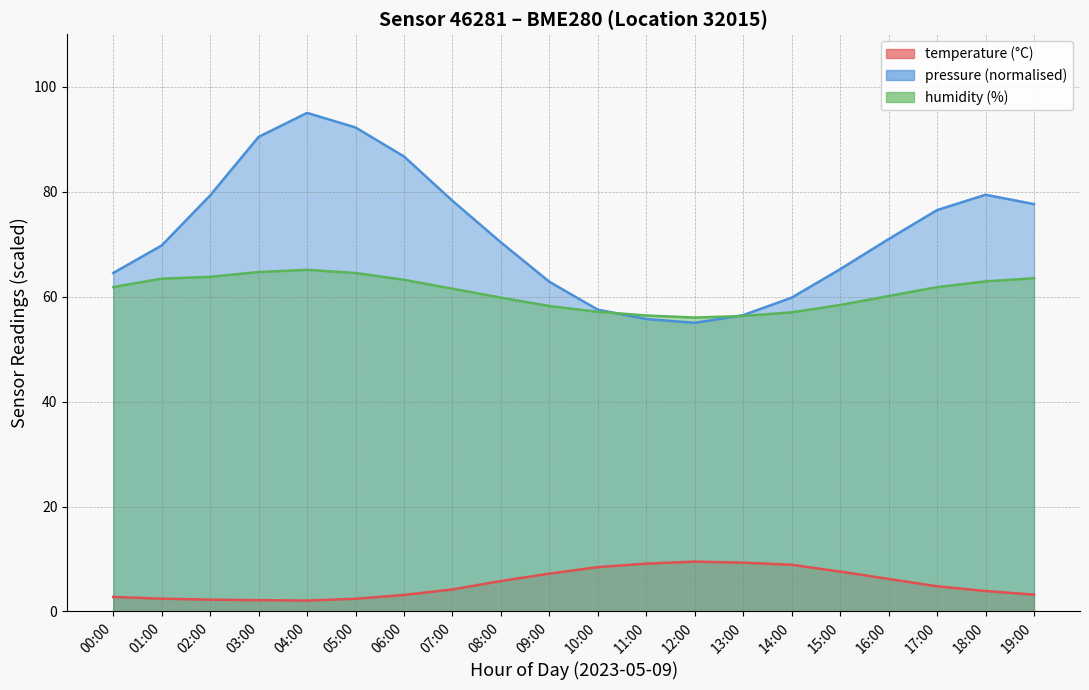

Reading left to right, what are all the values shown in this chart?

temperature: 00:00=2.8	01:00=2.4	02:00=2.2	03:00=2.2	04:00=2.1	05:00=2.4	06:00=3.1	07:00=4.2	08:00=5.8	09:00=7.2	10:00=8.4	11:00=9.1	12:00=9.5	13:00=9.3	14:00=8.9	15:00=7.6	16:00=6.2	17:00=4.8	18:00=3.9	19:00=3.2
humidity: 00:00=61.8	01:00=63.4	02:00=63.8	03:00=64.7	04:00=65.1	05:00=64.5	06:00=63.2	07:00=61.5	08:00=59.8	09:00=58.2	10:00=57.1	11:00=56.4	12:00=56.0	13:00=56.3	14:00=57.0	15:00=58.4	16:00=60.1	17:00=61.8	18:00=62.9	19:00=63.5
pressure_norm: 00:00=64.5	01:00=69.7	02:00=79.3	03:00=90.4	04:00=95.0	05:00=92.2	06:00=86.7	07:00=78.3	08:00=70.3	09:00=62.8	10:00=57.5	11:00=55.7	12:00=55.0	13:00=56.5	14:00=59.8	15:00=65.2	16:00=71.0	17:00=76.5	18:00=79.4	19:00=77.6